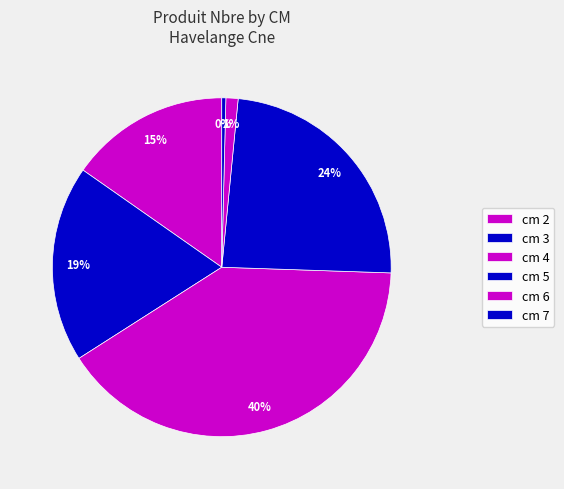

What is the change in value from cm 2 to cm 7?

-77